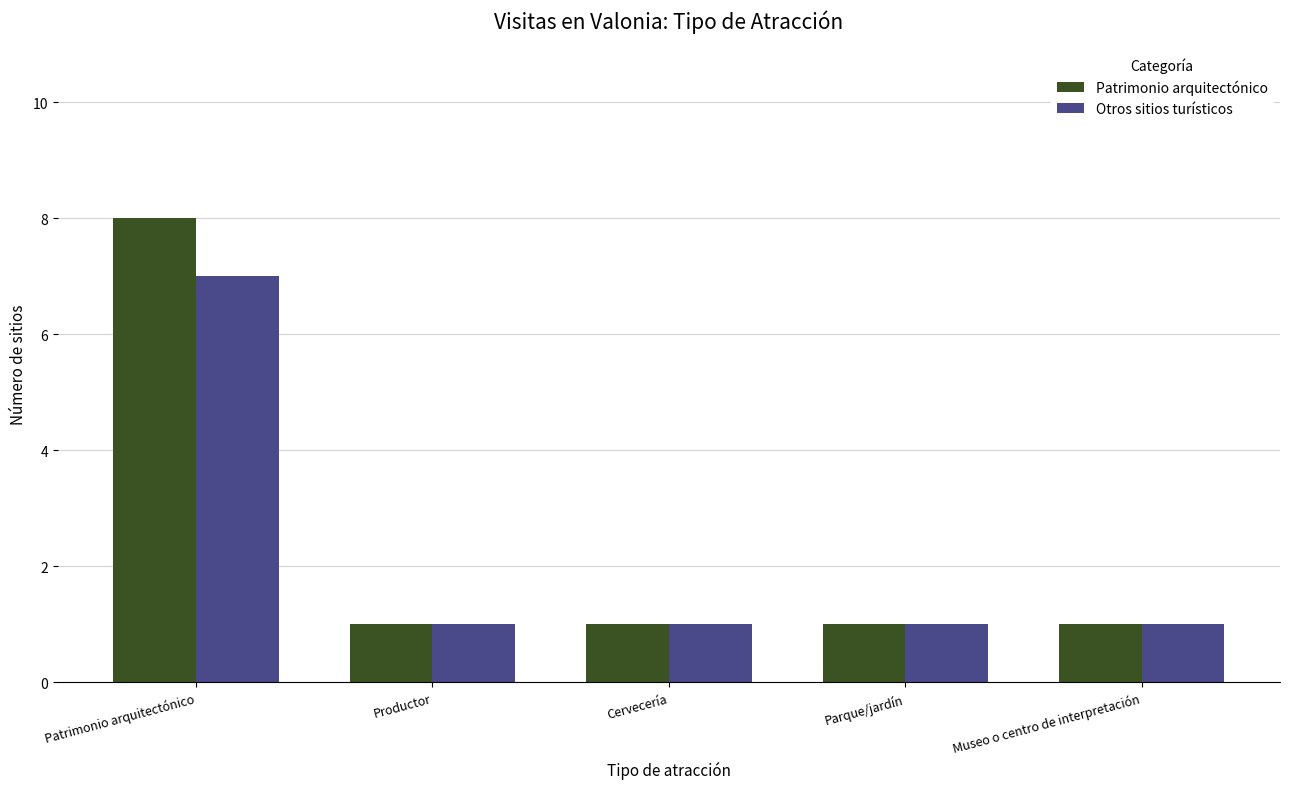

What is the value of the Patrimonio arquitectónico bar at the 2nd from the left?

1